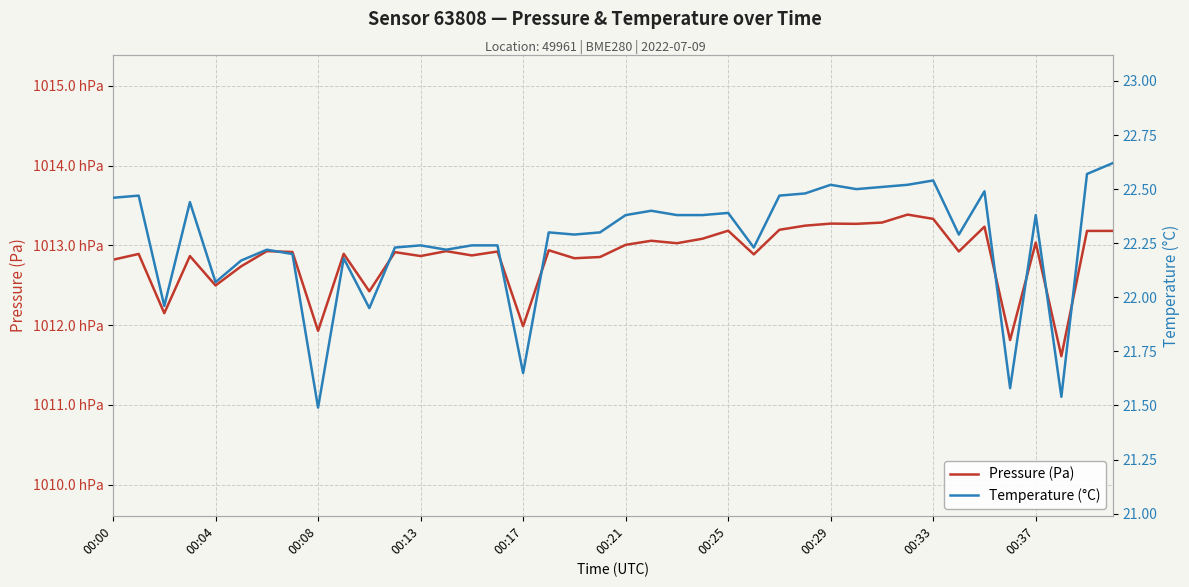

Which series has the largest total across all categories?

Pressure (Pa)